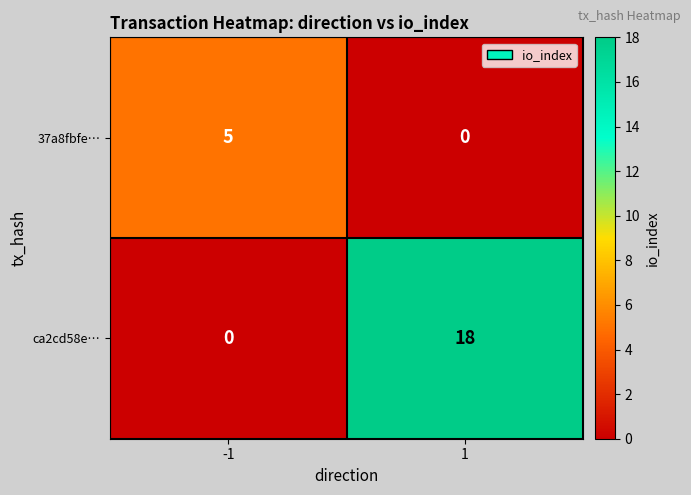

What is the difference between the maximum and minimum values in the ca2cd58e… series?

18